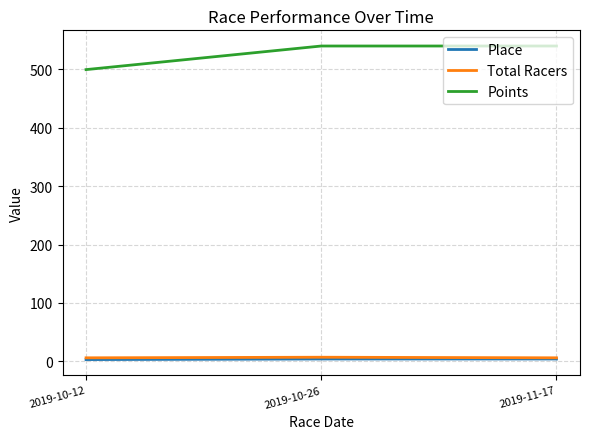

How many lines are shown in the chart?

3